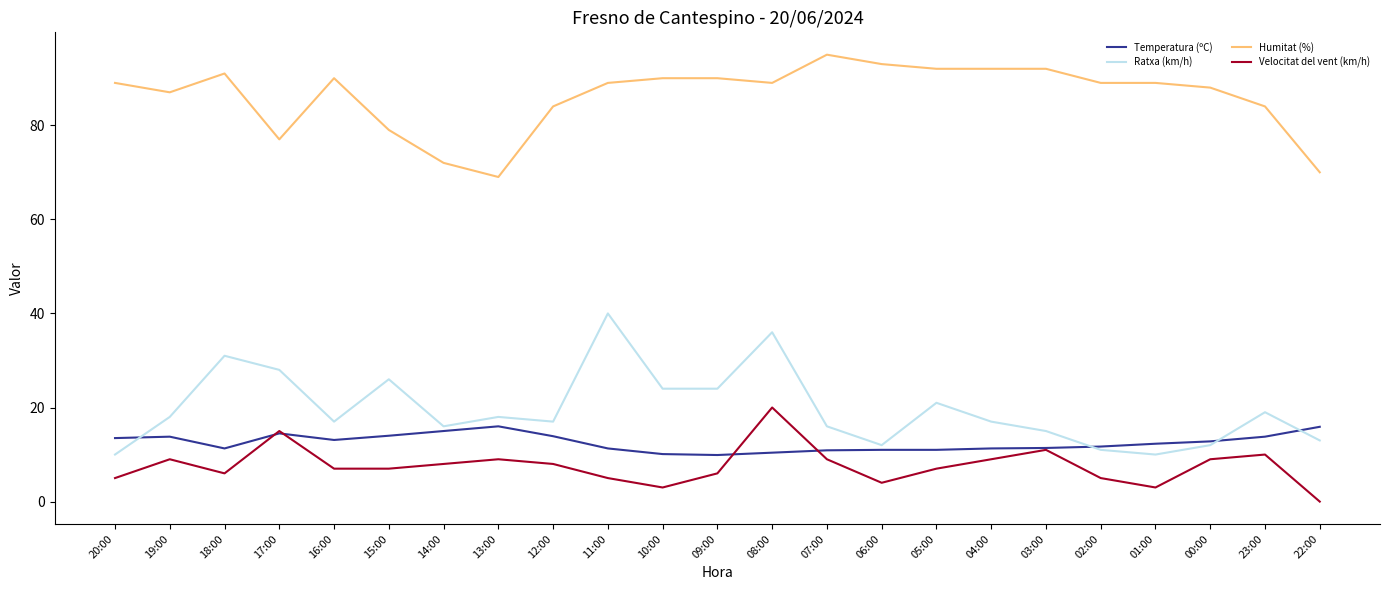

True or false: Humitat (%) and Temperatura (ºC) intersect in this chart.

False